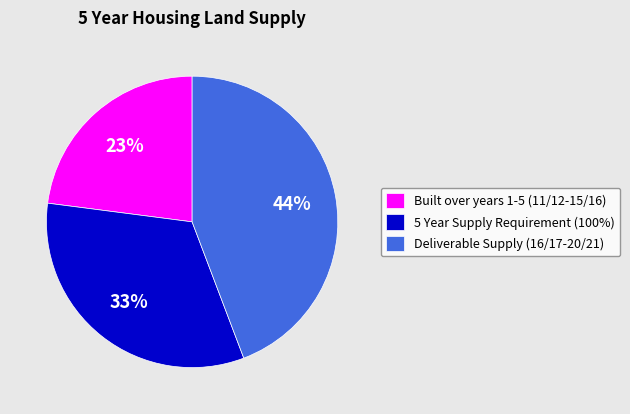

Combined, do Built over years 1-5 (11/12-15/16) and Deliverable Supply (16/17-20/21) account for over 50%?

Yes